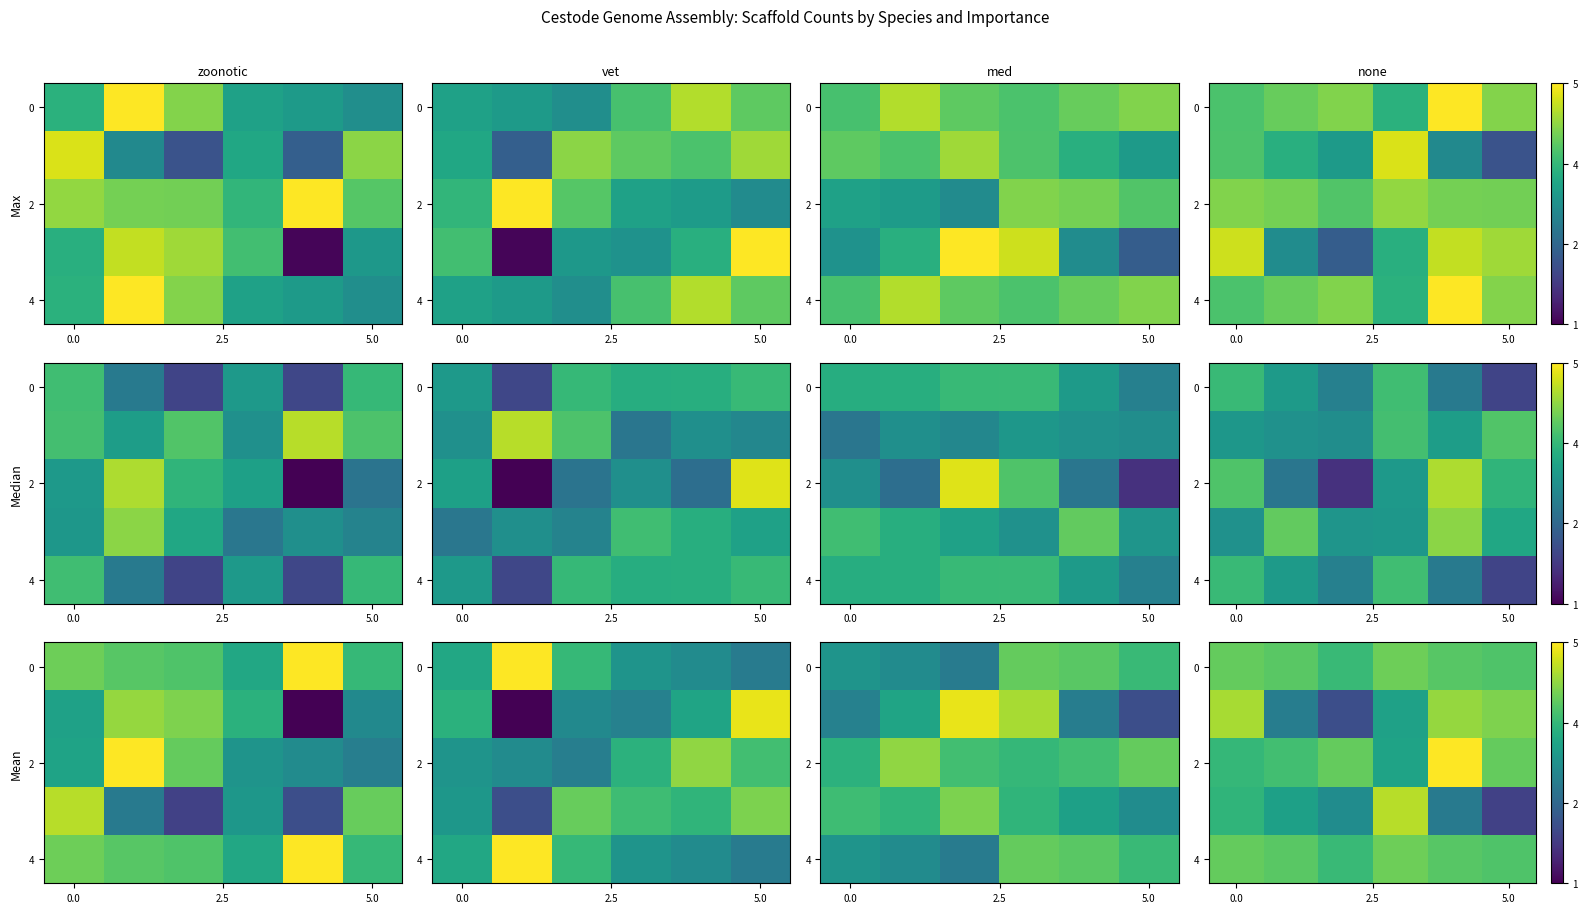

At how many categories does at least one series exceed 1?

6